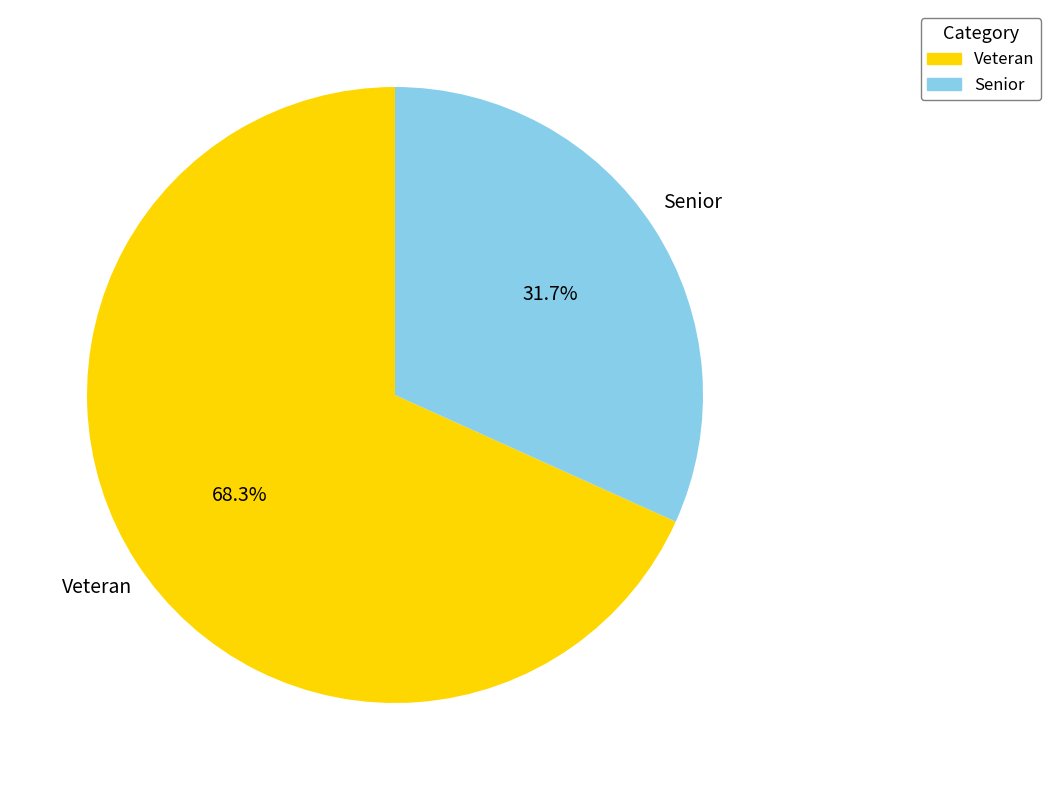

To the nearest percent, what is the difference between the largest and smallest slice percentages?

37%